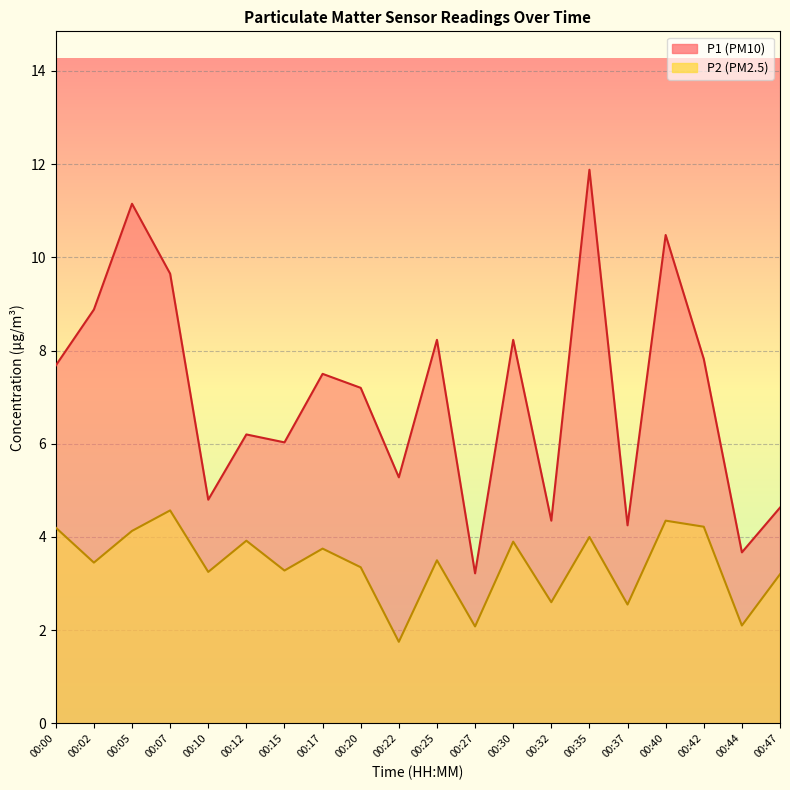

At which label does P2 reach its peak?

00:07